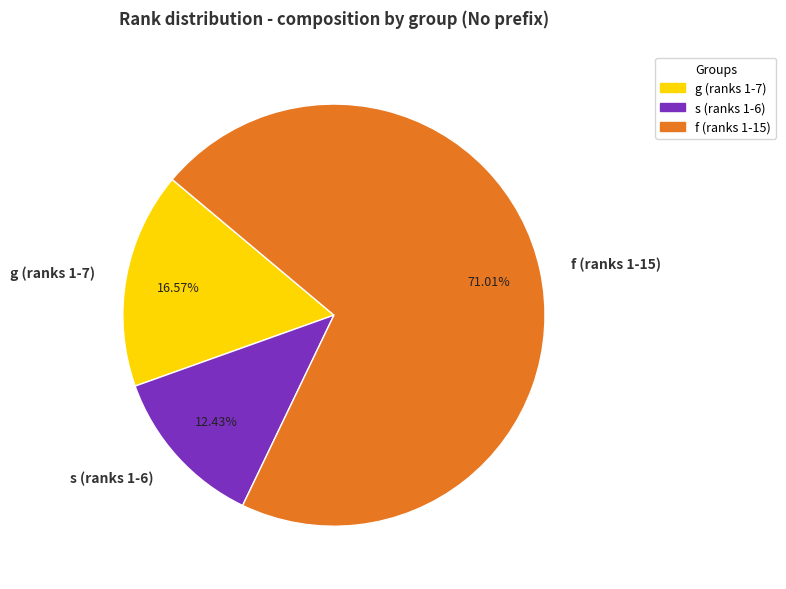

Count the number of slices in the pie.

3